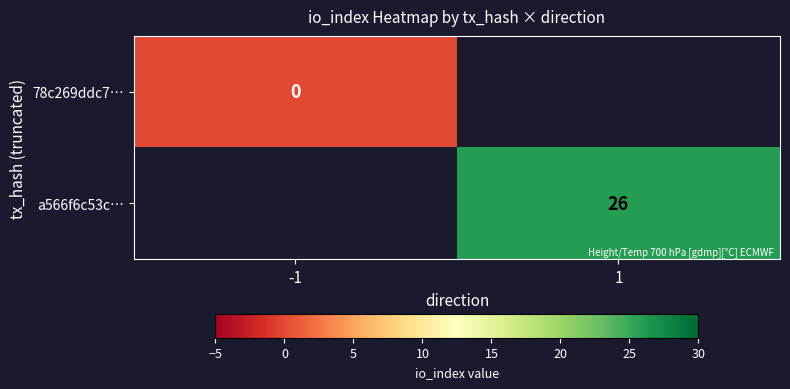

Is it true that a566f6c53c… equals 42 at 1?

False